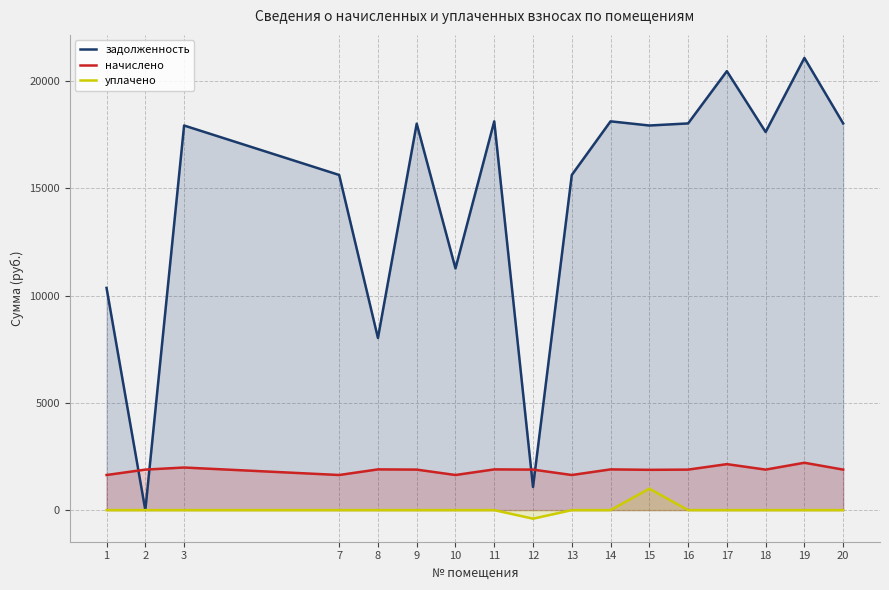

Which series changed the most between 7 and 14?

задолженность